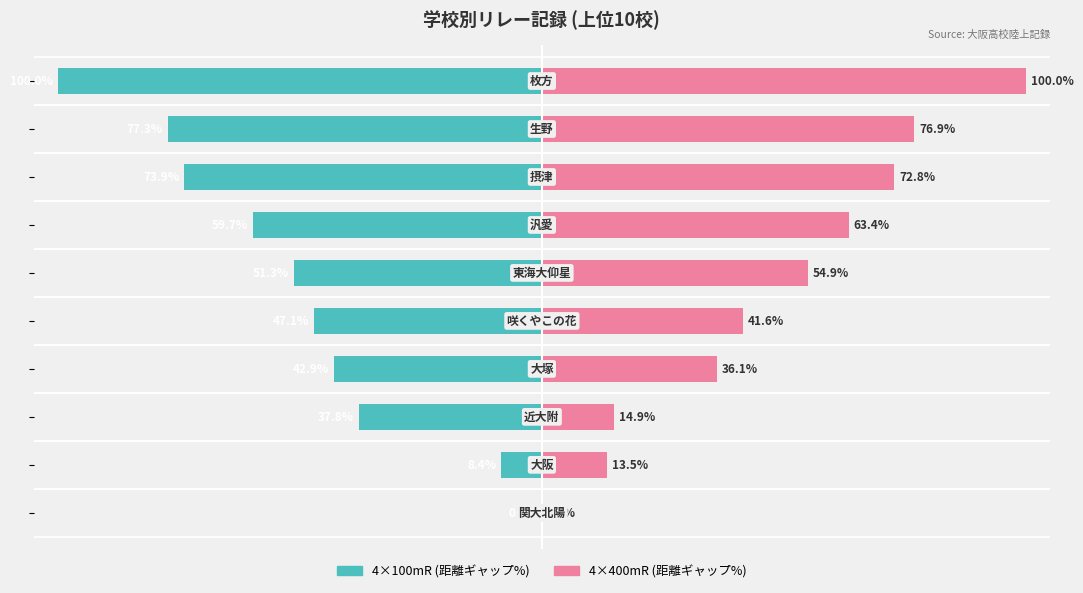

What is the value of the 4×100mR bar at the 8th from the left?

-73.9